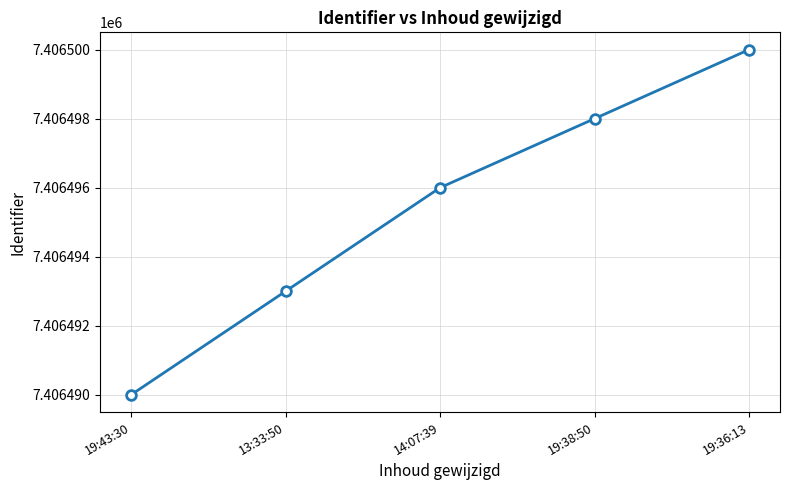

How many values are below 7406496?

2